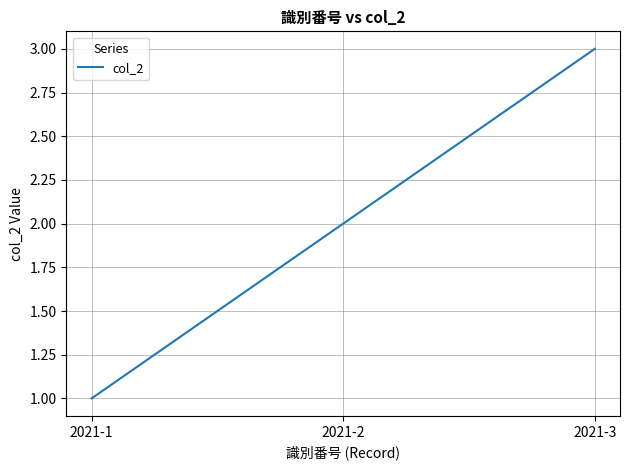

At which label is the value closest to 2?

2021-2